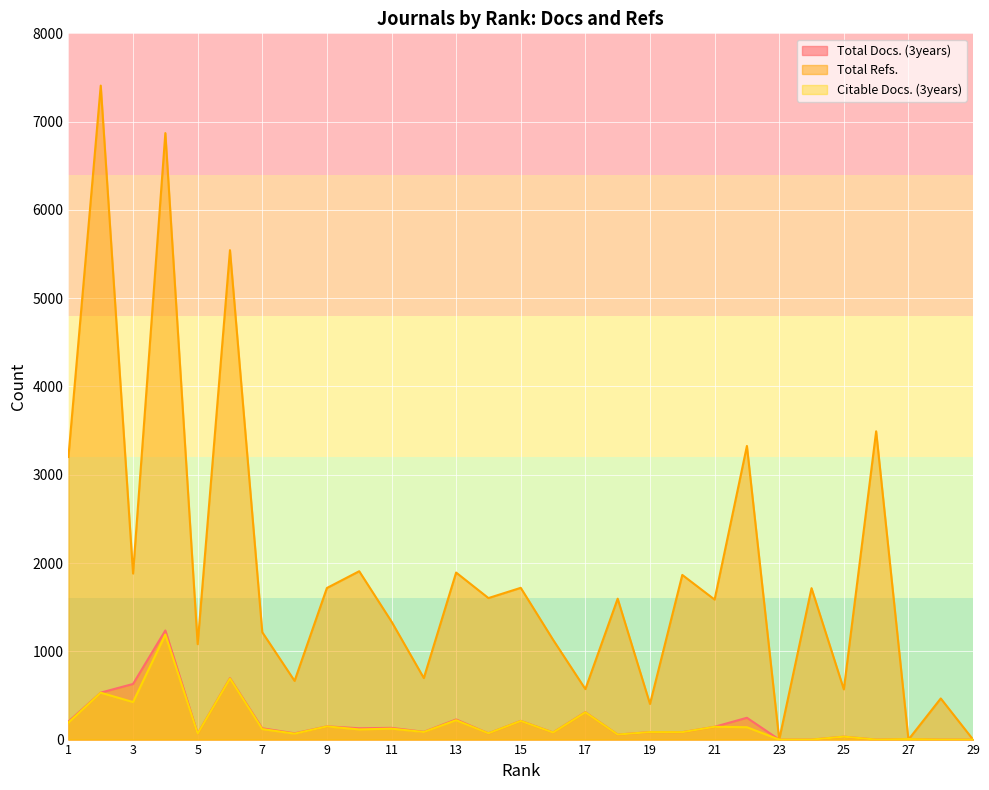

What is the approximate value of Total Docs. (3years) at 11, to the nearest 50?

150